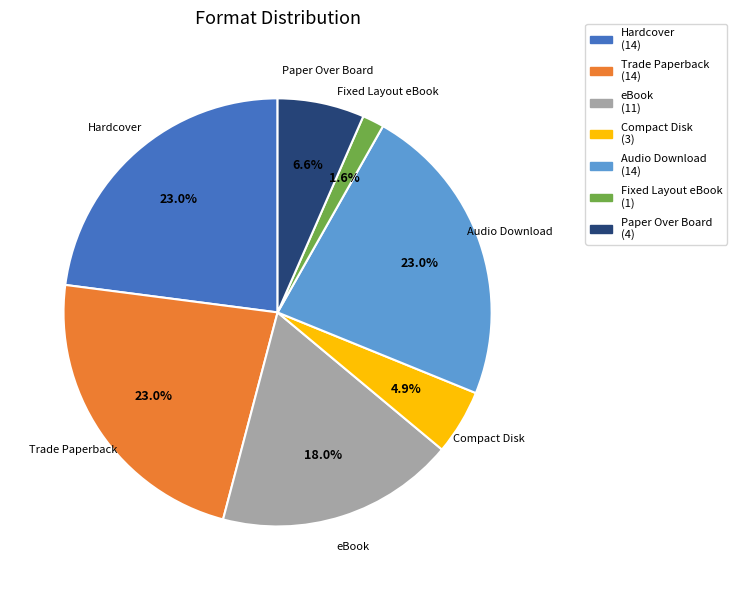

Which slice is the smallest?

Fixed Layout eBook